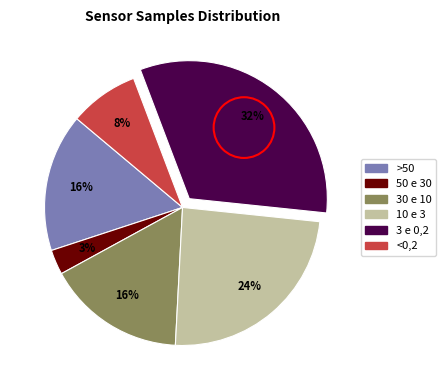

To the nearest percent, what is the average slice percentage?

17%